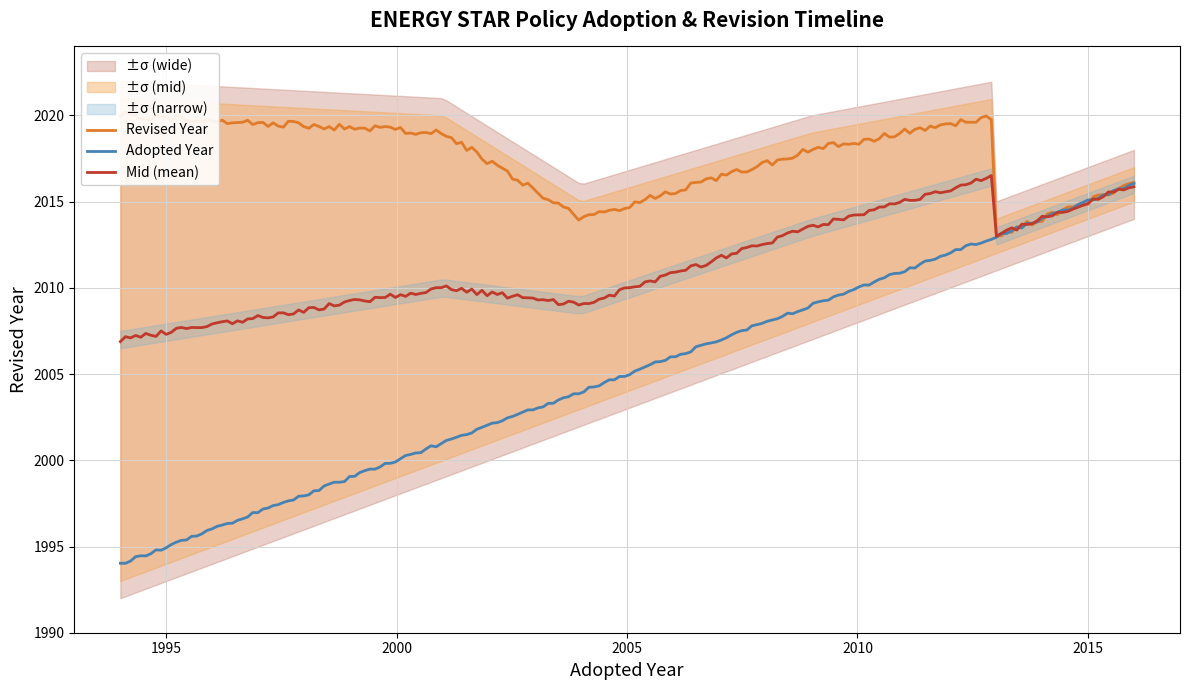

How many lines are shown in the chart?

1